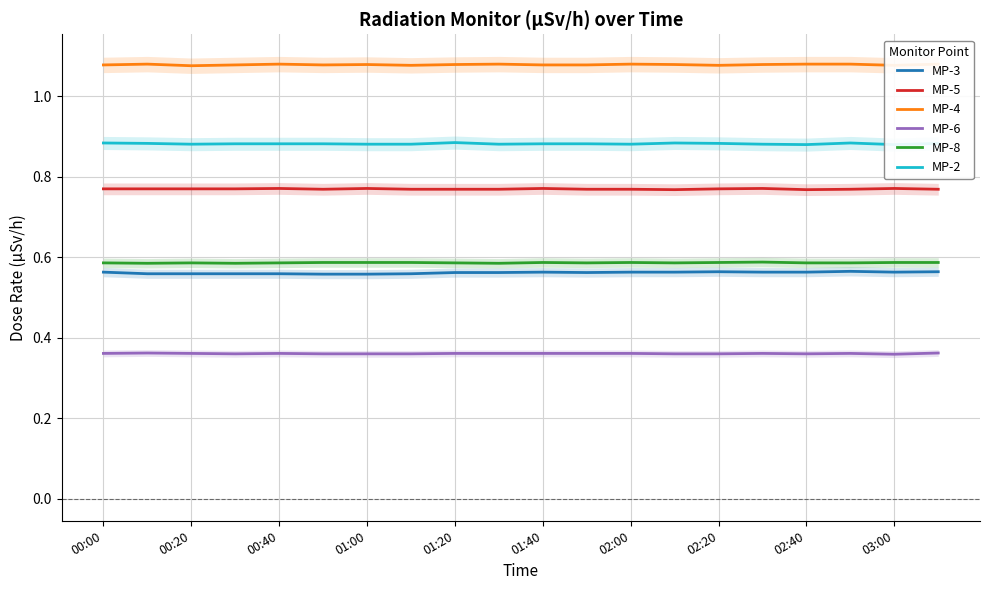

True or false: MP-8 and MP-2 cross at least once.

False